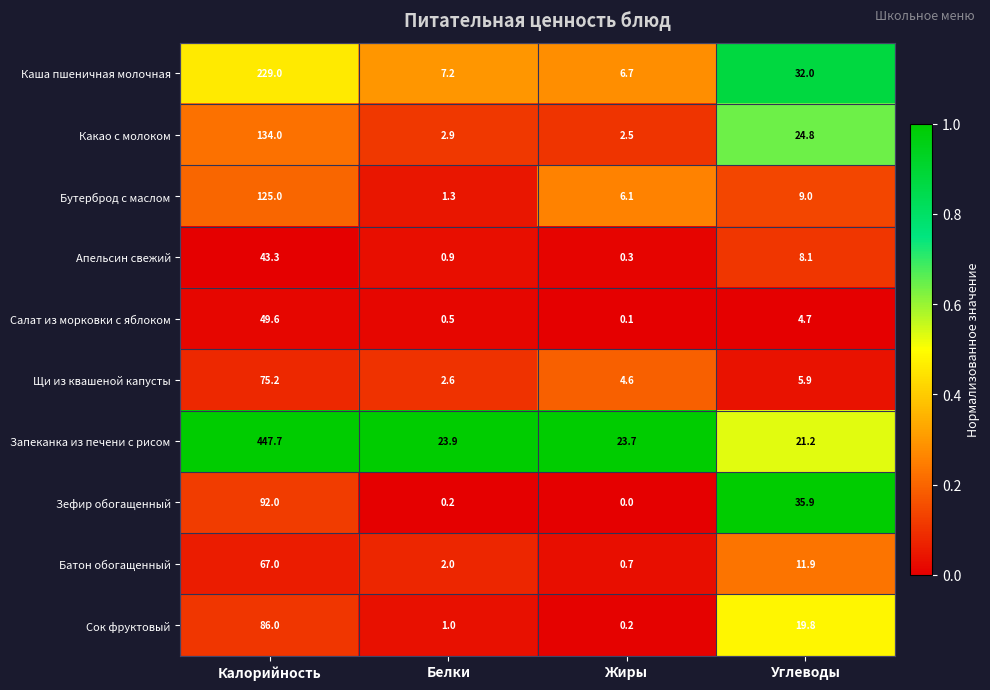

Which series has the largest total across all categories?

Запеканка из печени с рисом